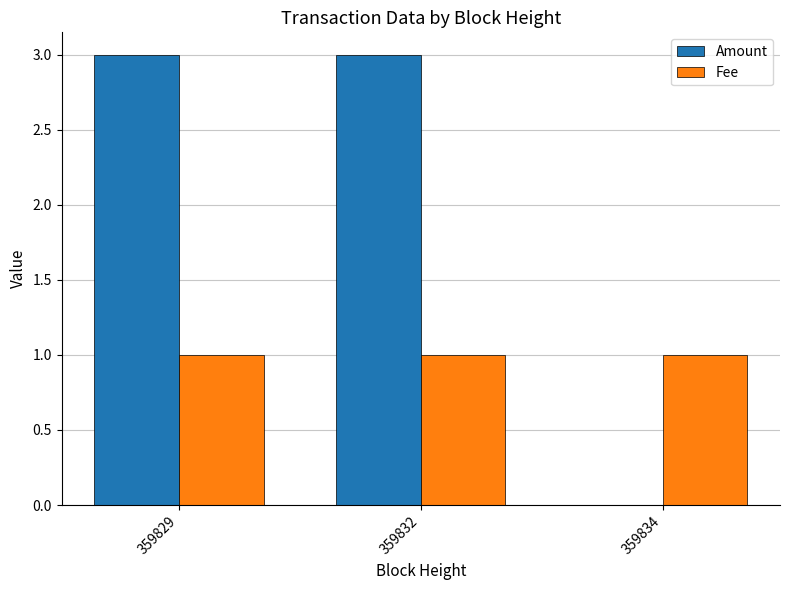

What is the maximum value shown in the chart?

3